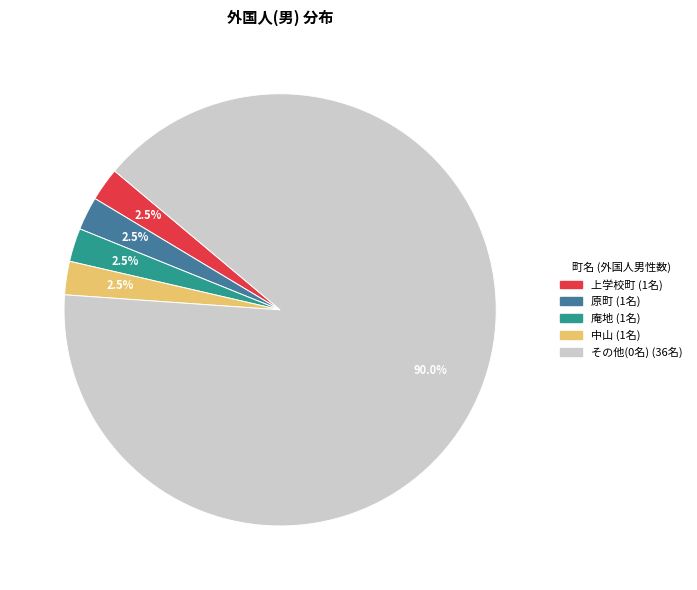

Count the number of slices in the pie.

5